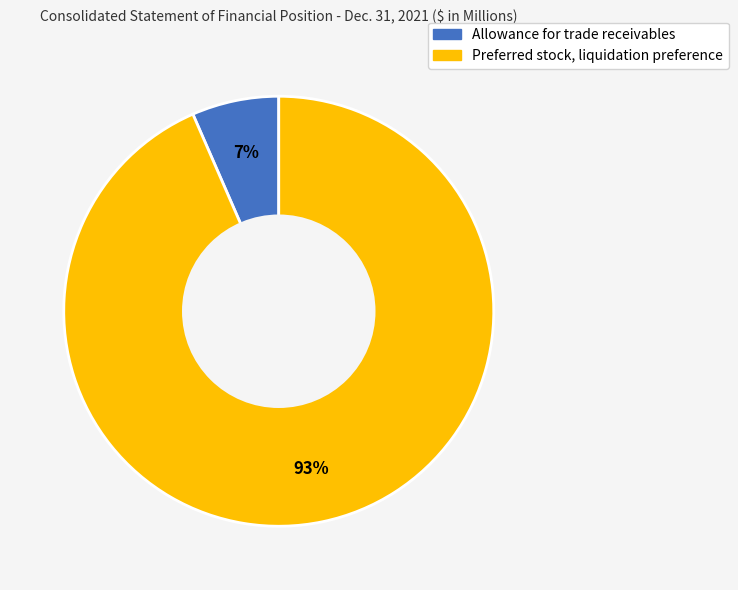

Between Preferred stock, liquidation preference and Allowance for trade receivables, which is larger?

Preferred stock, liquidation preference